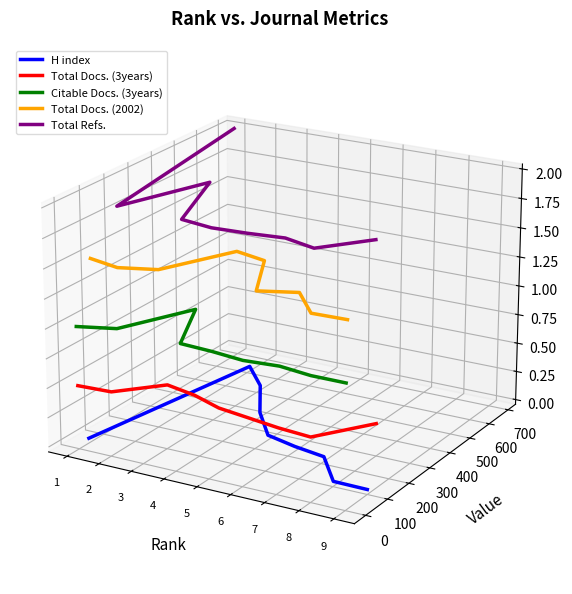

True or false: Total Refs. and Total Docs. (2002) intersect in this chart.

False